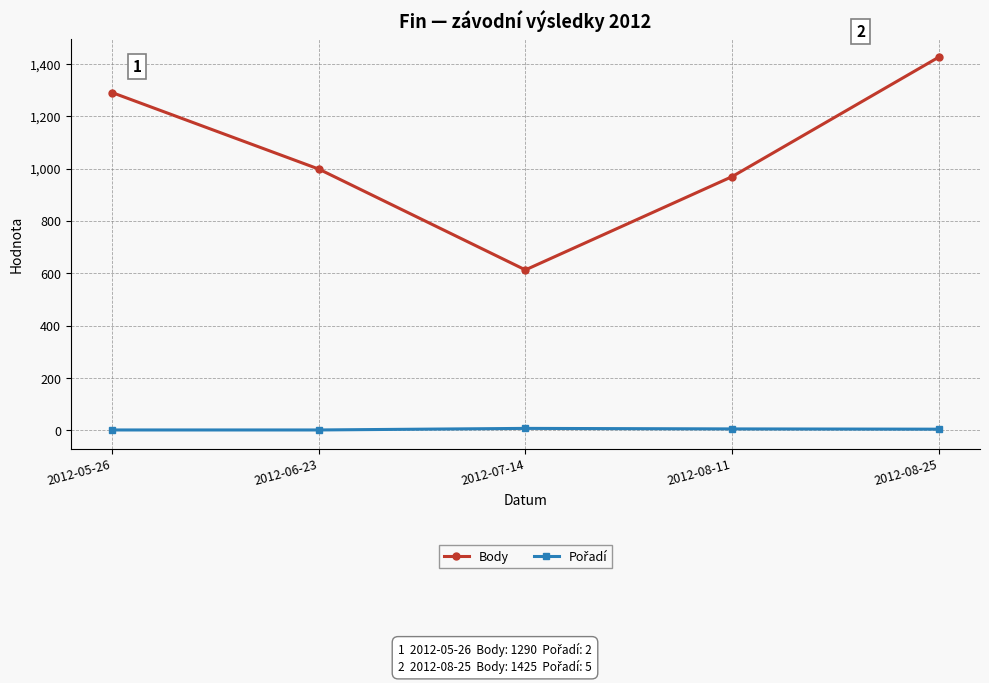

What is the label of the 2nd point from the right?

2012-08-11